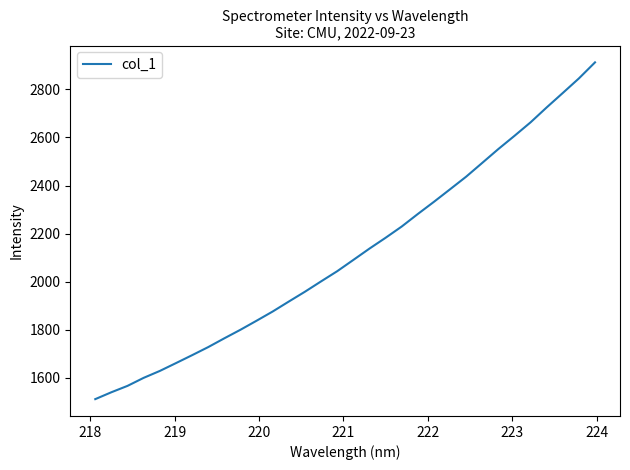

What is the minimum value shown in the chart?

1510.3